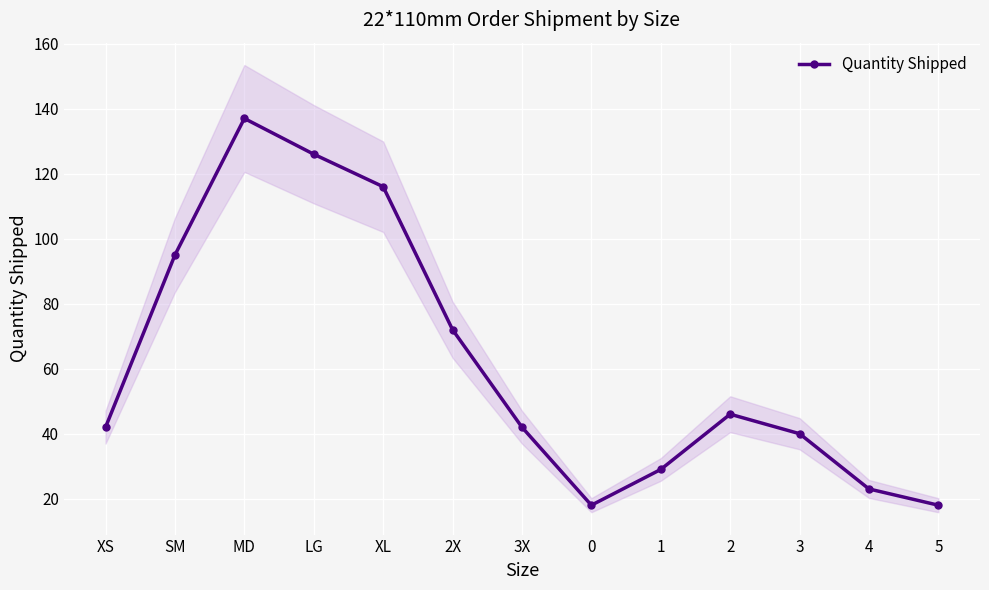

How many categories are shown in the chart?

13